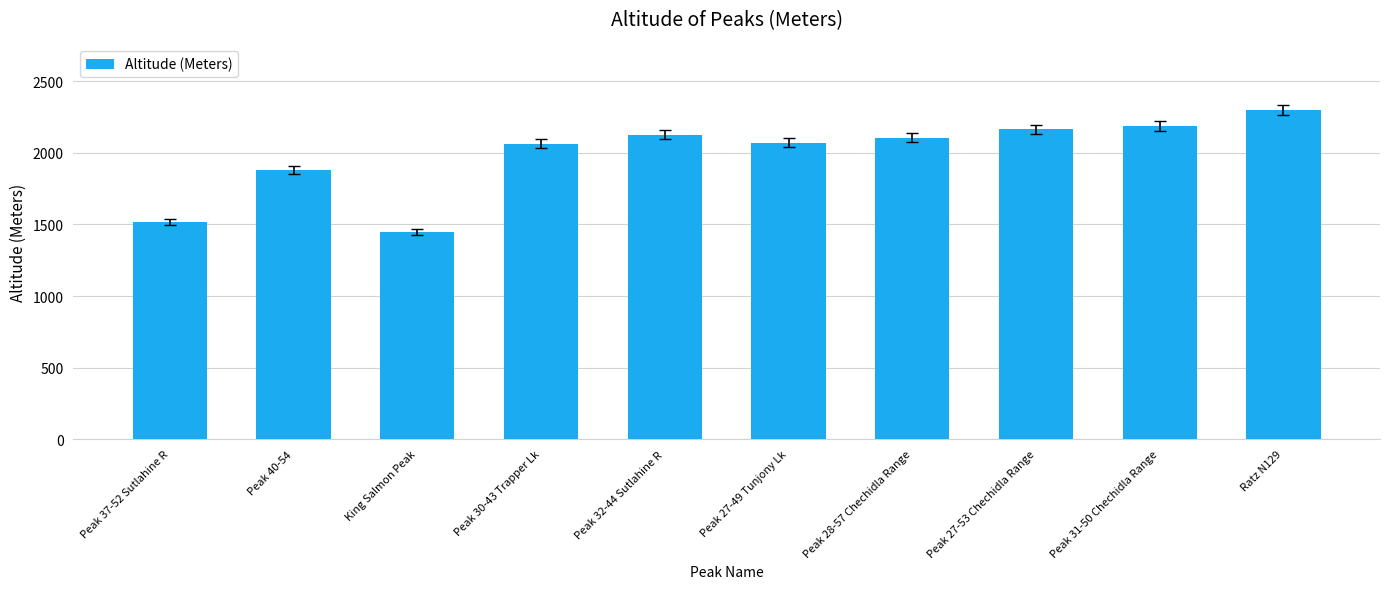

How many categories are shown in the chart?

10